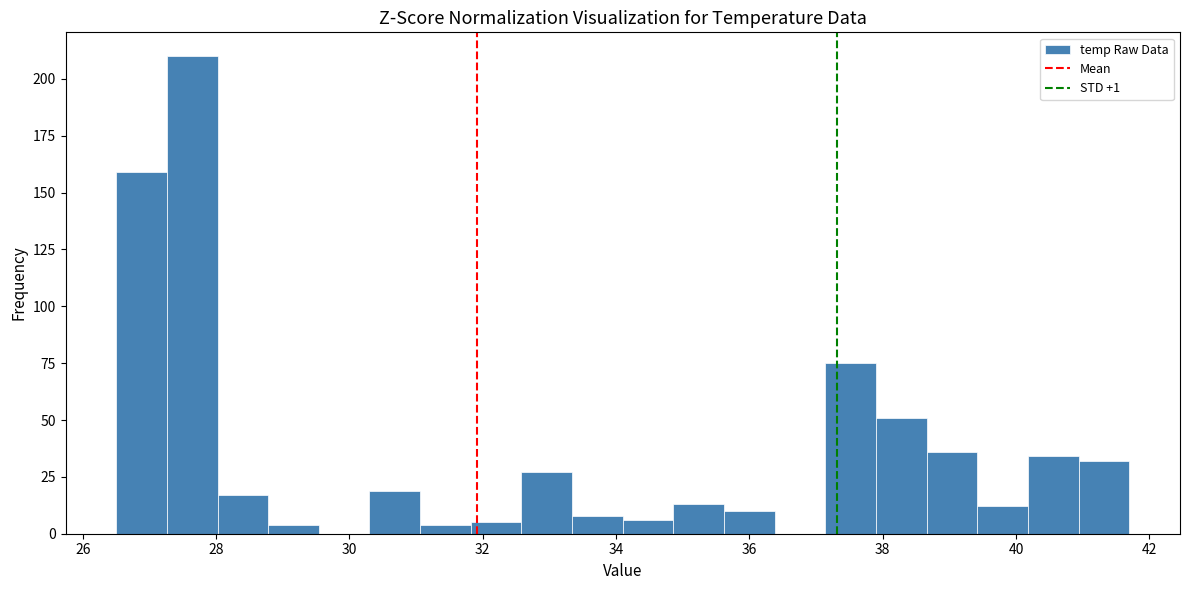

Around what value on the x-axis is the tallest bar? Give the approximate position of its centre, as read against the axis.

27.6